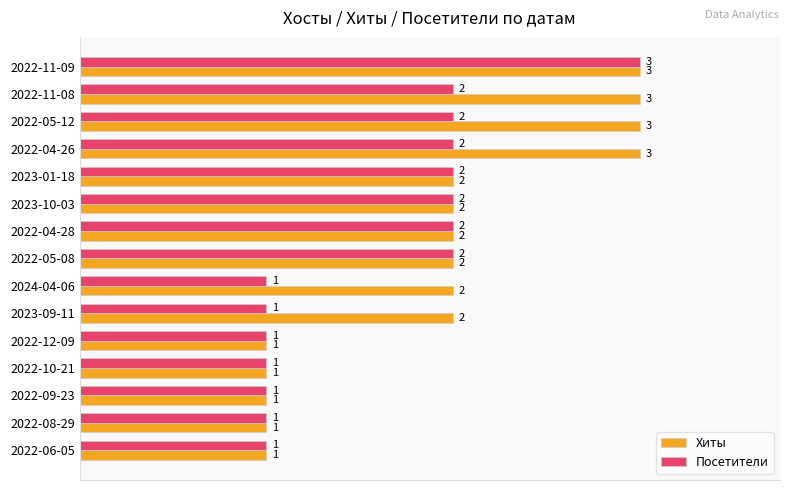

What is the difference between the maximum and second lowest values in the Хиты series?

2